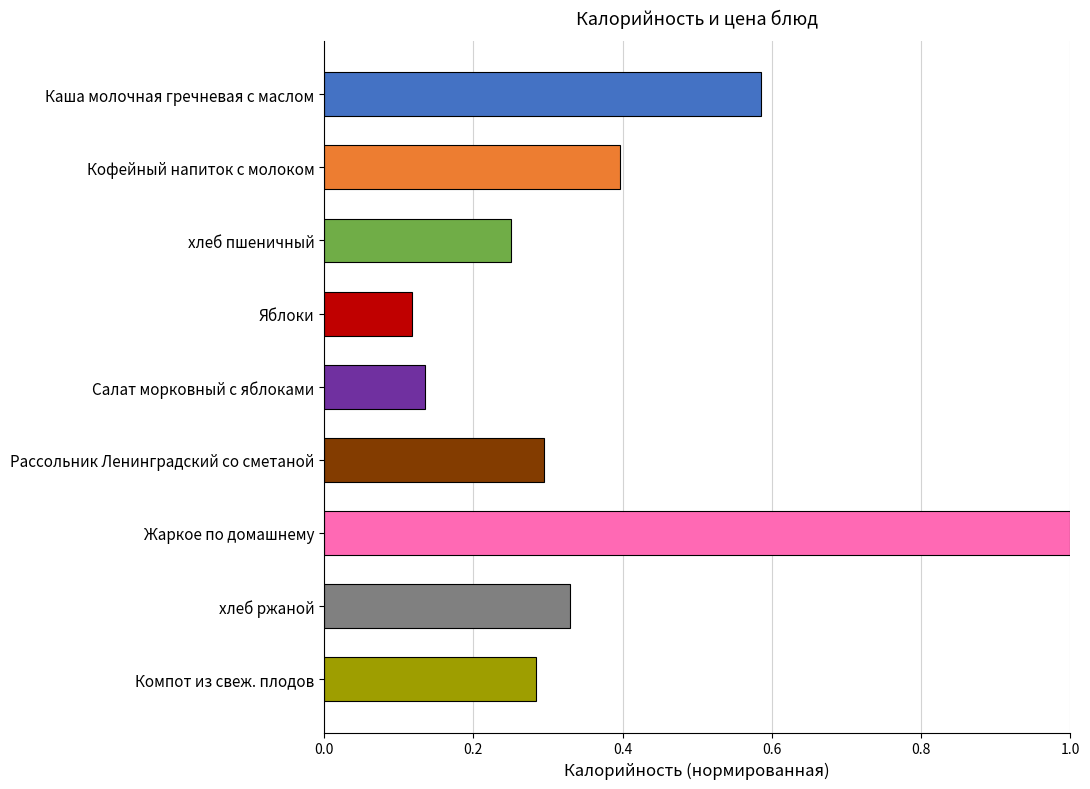

What is the label of the 5th bar from the right?

Салат морковный с яблоками